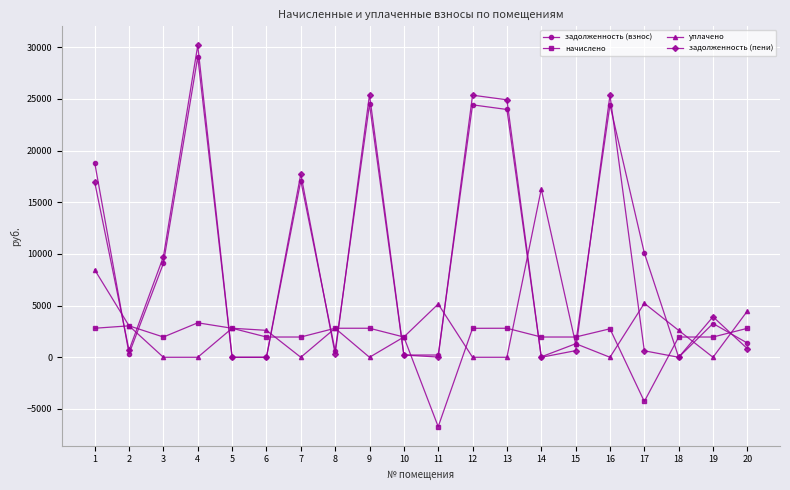

At which category is the sum across all series the highest?

4